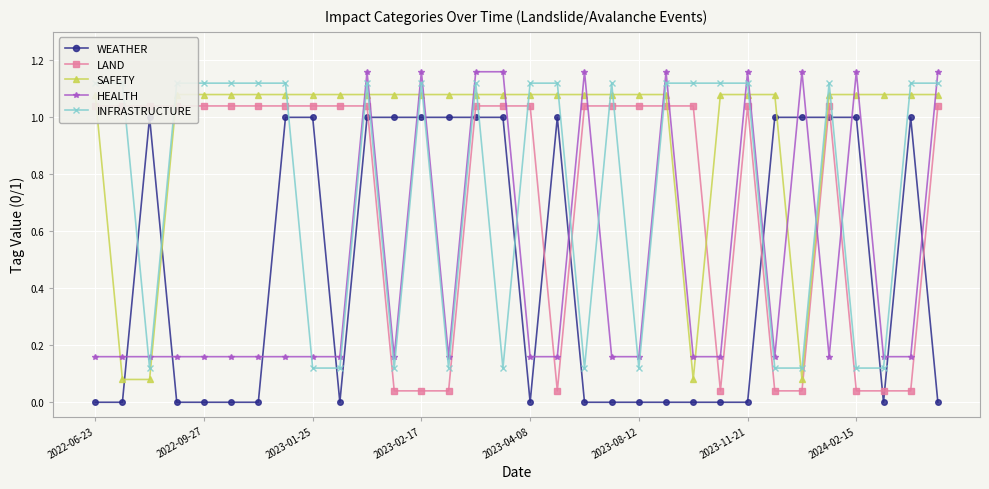

Reading right to left, what are all the values shown in this chart?

WEATHER: 0.0	1.0	0.0	1.0	1.0	1.0	1.0	0.0	0.0	0.0	0.0	0.0	0.0	0.0	1.0	0.0	1.0	1.0	1.0	1.0	1.0	1.0	0.0	1.0	1.0	0.0	0.0	0.0	0.0	1.0	0.0	0.0
LAND: 1.0	0.0	0.0	0.0	1.0	0.0	0.0	1.0	0.0	1.0	1.0	1.0	1.0	1.0	0.0	1.0	1.0	1.0	0.0	0.0	0.0	1.0	1.0	1.0	1.0	1.0	1.0	1.0	1.0	1.0	1.0	1.0
SAFETY: 1.1	1.1	1.1	1.1	1.1	0.1	1.1	1.1	1.1	0.1	1.1	1.1	1.1	1.1	1.1	1.1	1.1	1.1	1.1	1.1	1.1	1.1	1.1	1.1	1.1	1.1	1.1	1.1	1.1	0.1	0.1	1.1
HEALTH: 1.2	0.2	0.2	1.2	0.2	1.2	0.2	1.2	0.2	0.2	1.2	0.2	0.2	1.2	0.2	0.2	1.2	1.2	0.2	1.2	0.2	1.2	0.2	0.2	0.2	0.2	0.2	0.2	0.2	0.2	0.2	0.2
INFRASTRUCTURE: 1.1	1.1	0.1	0.1	1.1	0.1	0.1	1.1	1.1	1.1	1.1	0.1	1.1	0.1	1.1	1.1	0.1	1.1	0.1	1.1	0.1	1.1	0.1	0.1	1.1	1.1	1.1	1.1	1.1	0.1	1.1	1.1